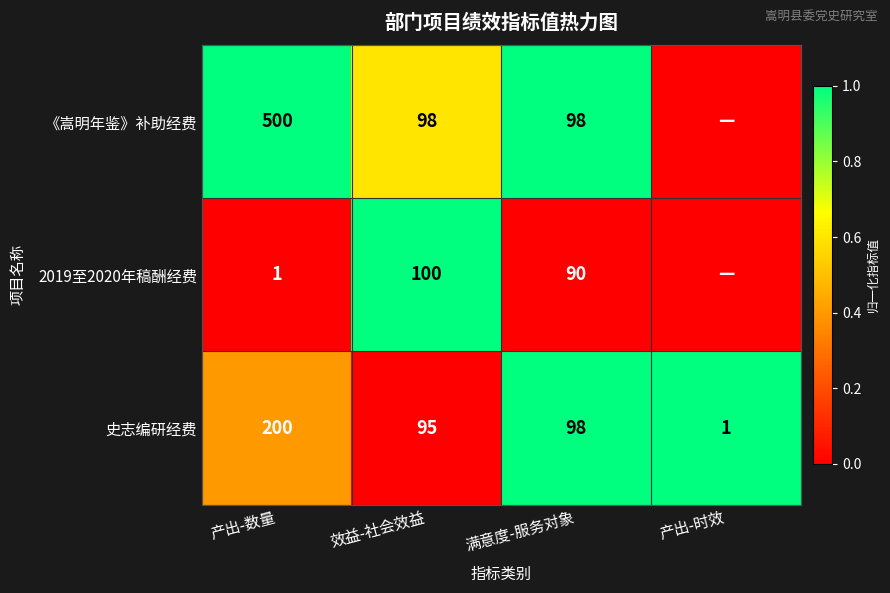

The 史志编研经费 series shows 1 at 产出-时效. True or false?

True